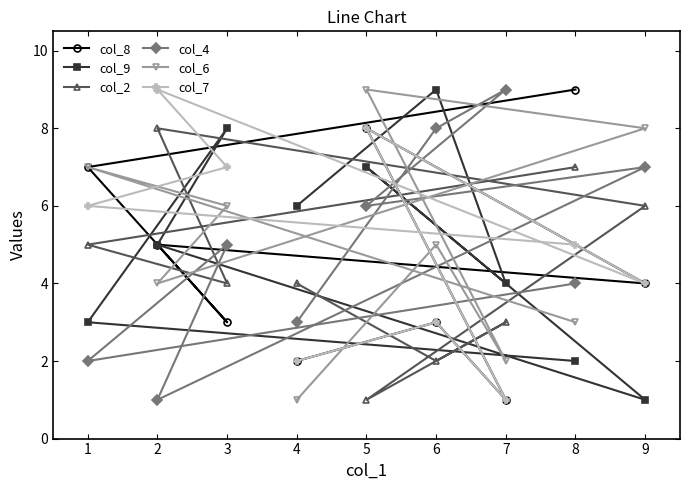

What is the difference between the maximum and minimum values in the col_7 series?

8